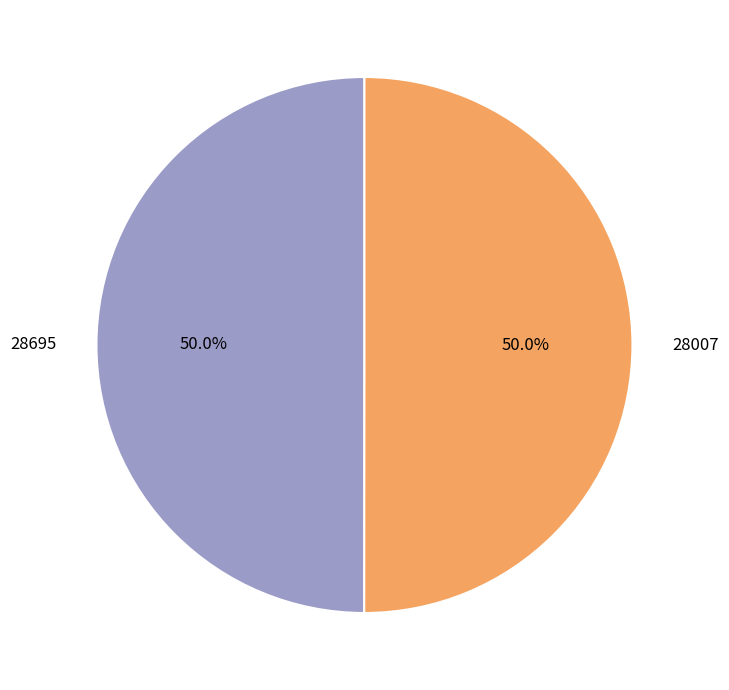

How many slices are in this pie chart?

2